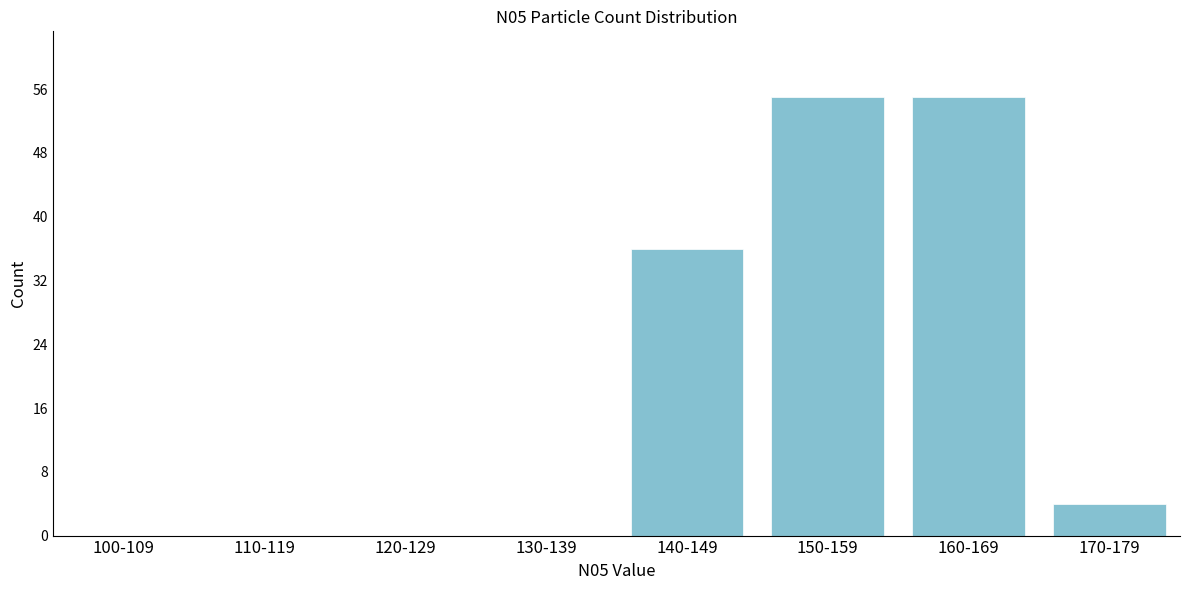

Reading left to right, what are all the values shown in this chart?

100-109=0	110-119=0	120-129=0	130-139=0	140-149=36	150-159=55	160-169=55	170-179=4